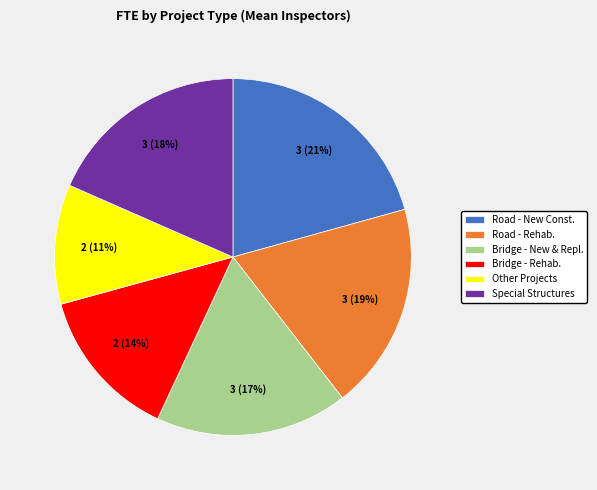

How many slices are in this pie chart?

6